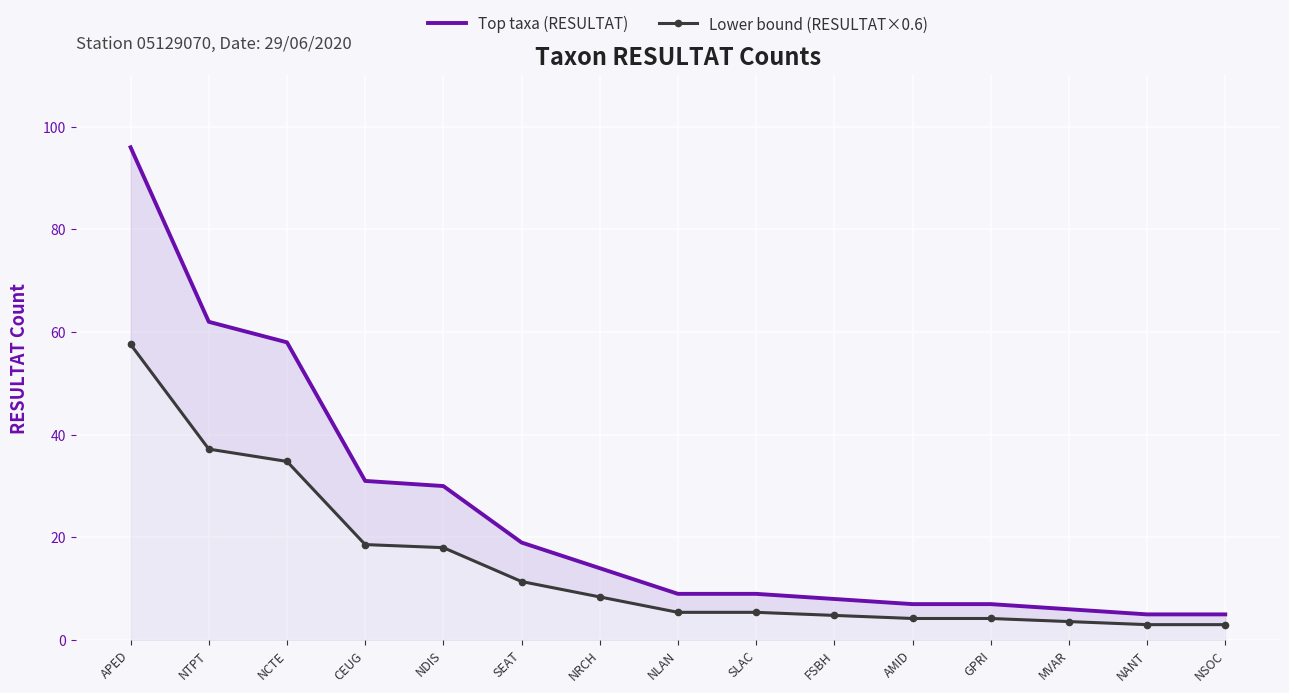

What is the difference between the Top taxa (RESULTAT) values at NLAN and NANT?

4.0